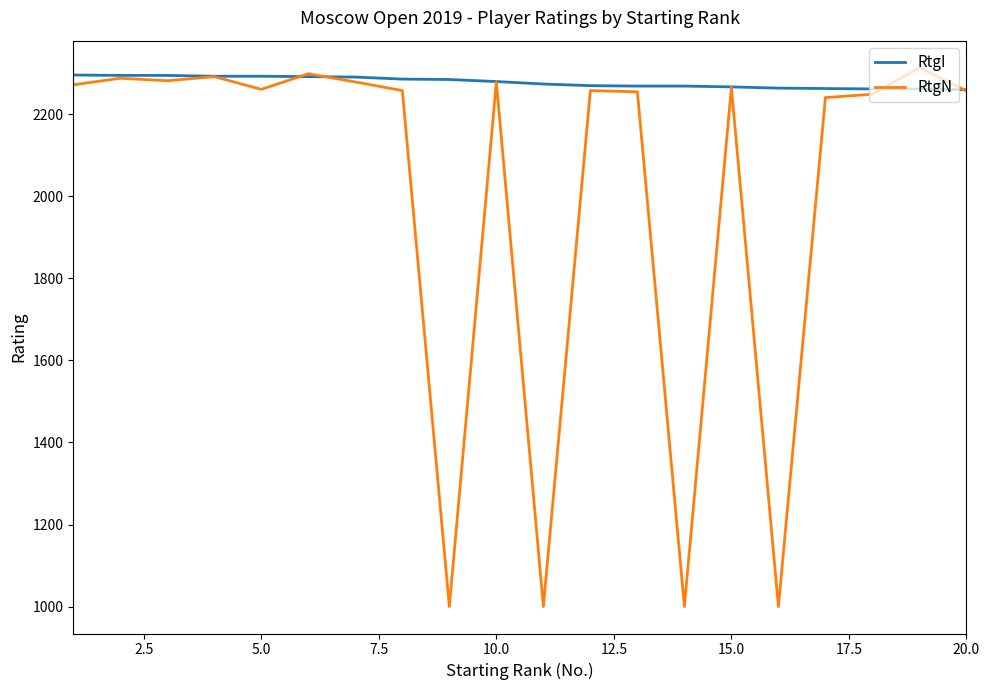

Rank the series by their average value, from highest to lowest.

RtgI, RtgN